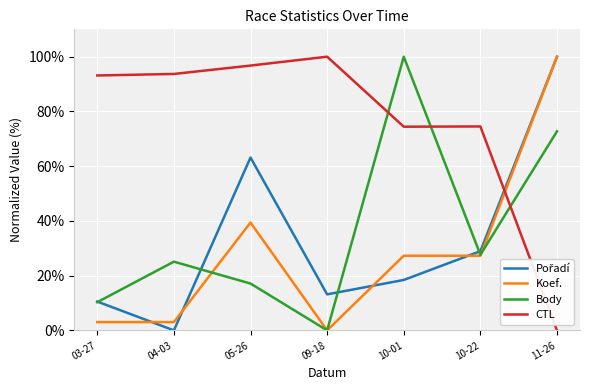

At which label does CTL reach its minimum?

11-26